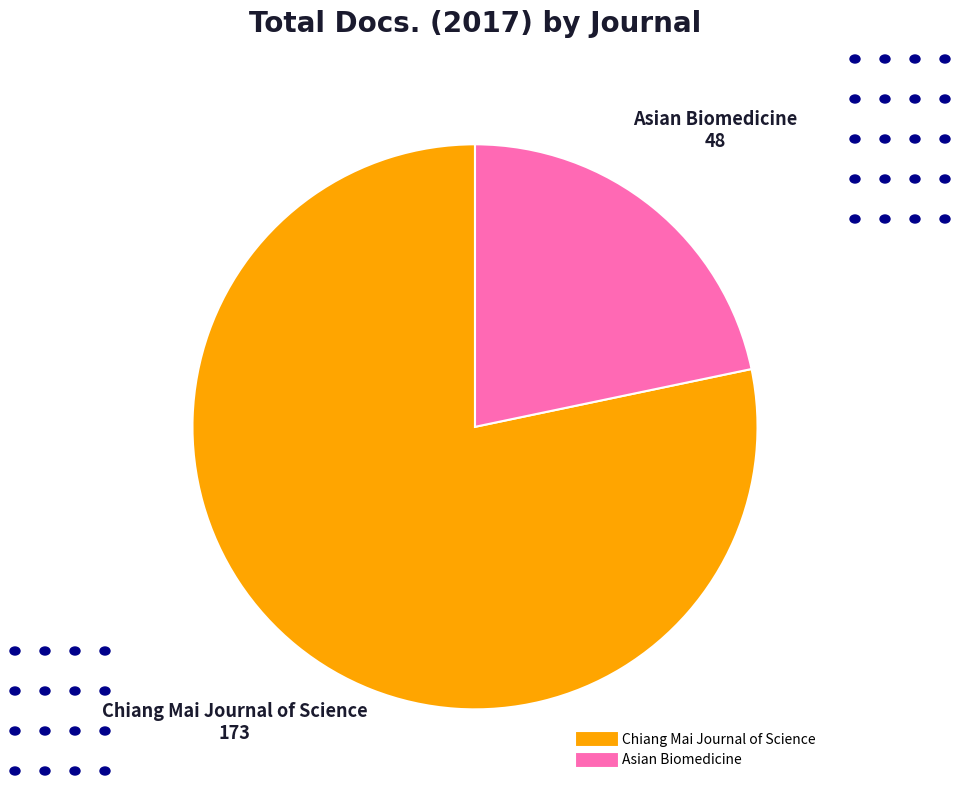

Which category has the biggest portion of the pie?

Chiang Mai Journal of Science